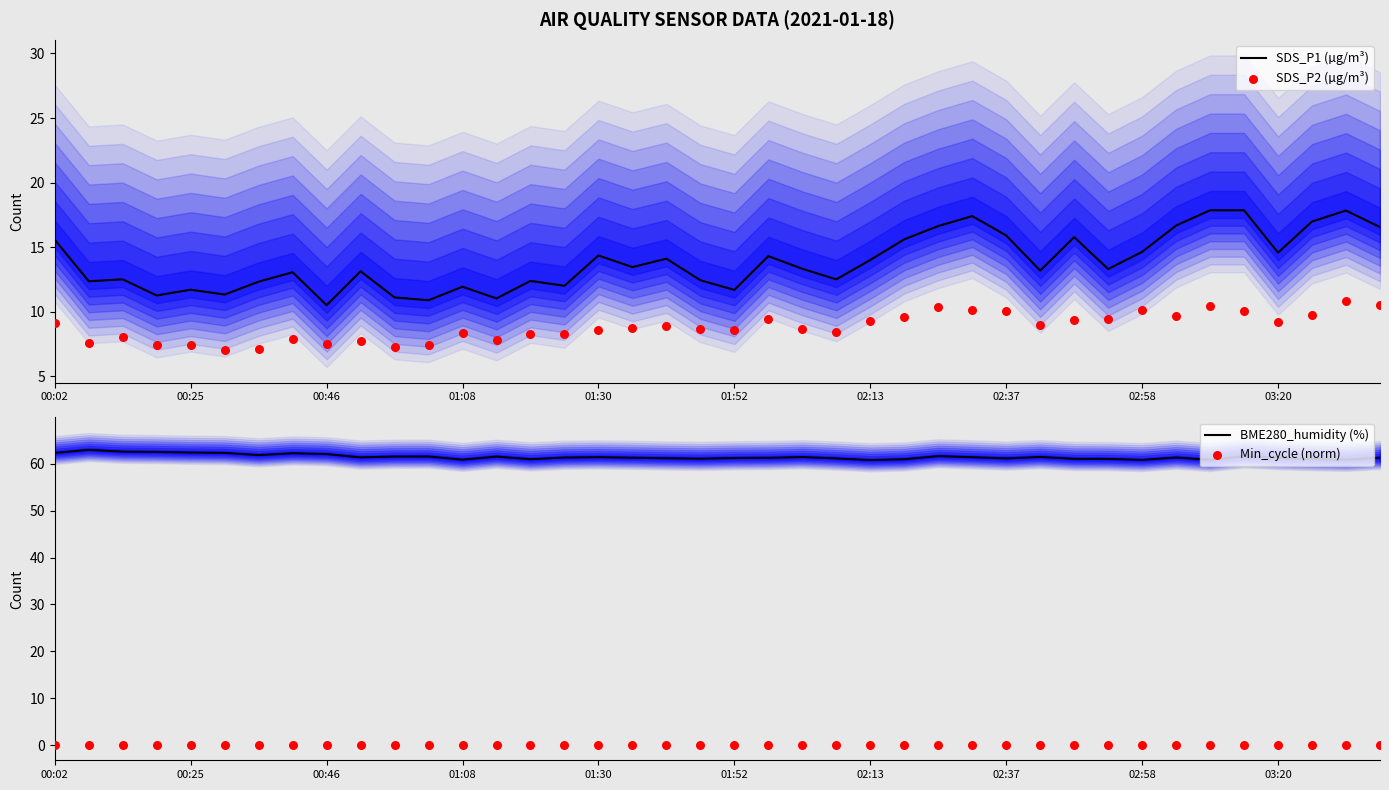

Which series has the largest total across all categories?

BME280_humidity (%)